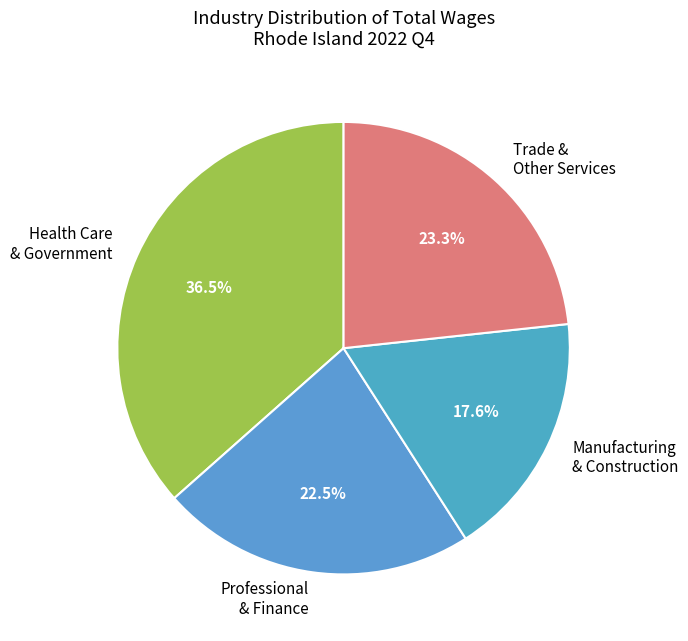

Approximately how many times larger is the value at Trade & Other Services compared to Manufacturing & Construction?

1.3